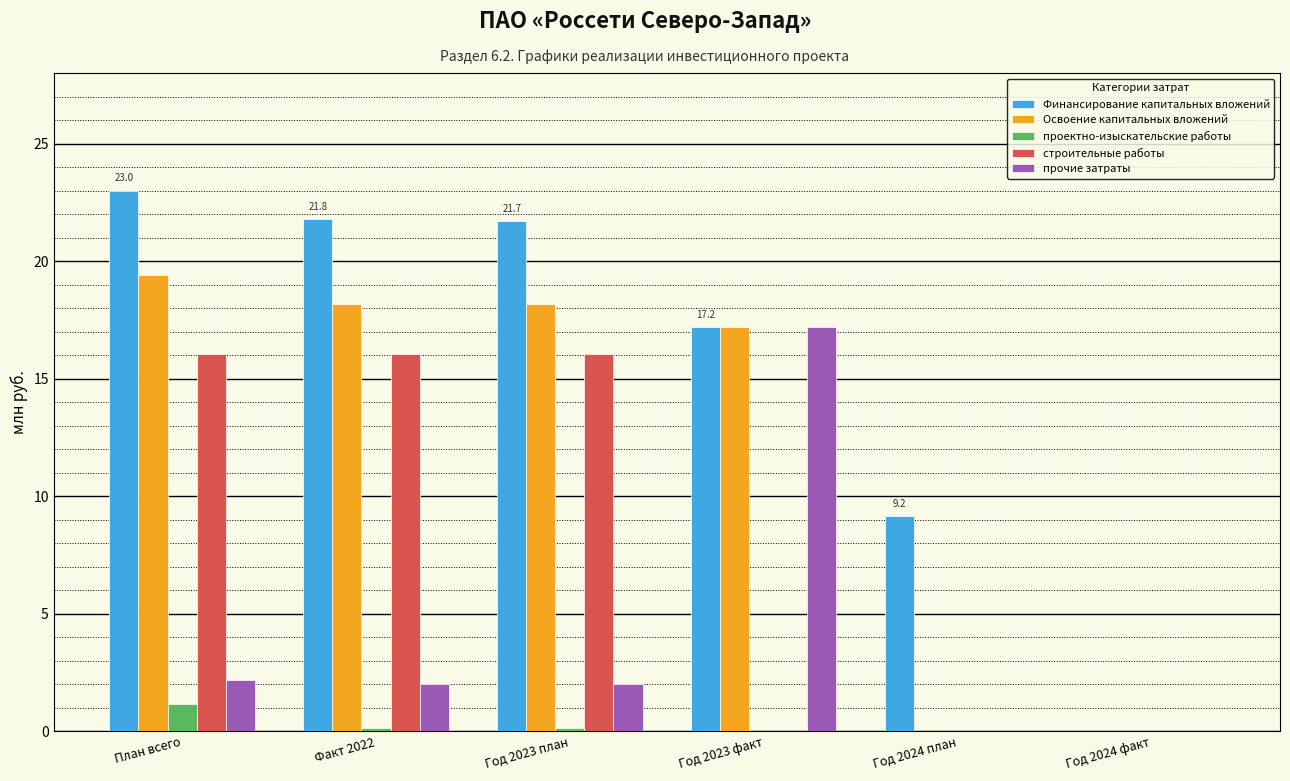

Does the chart contain stacked bars?

No